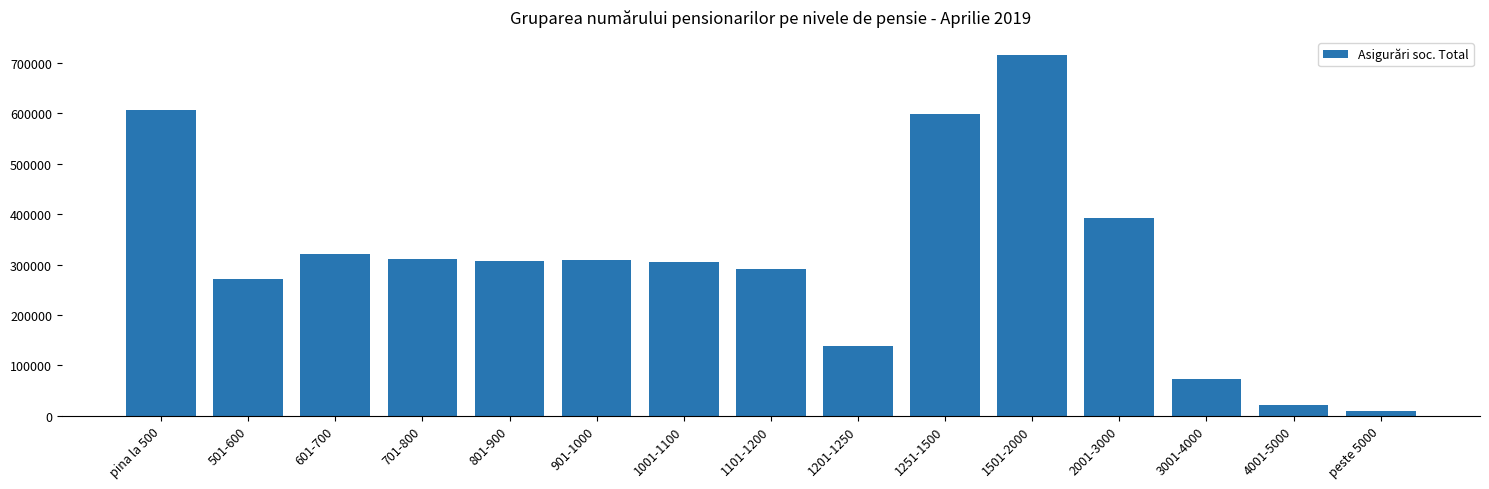

True or false: the data shows 73517 at 3001-4000.

True